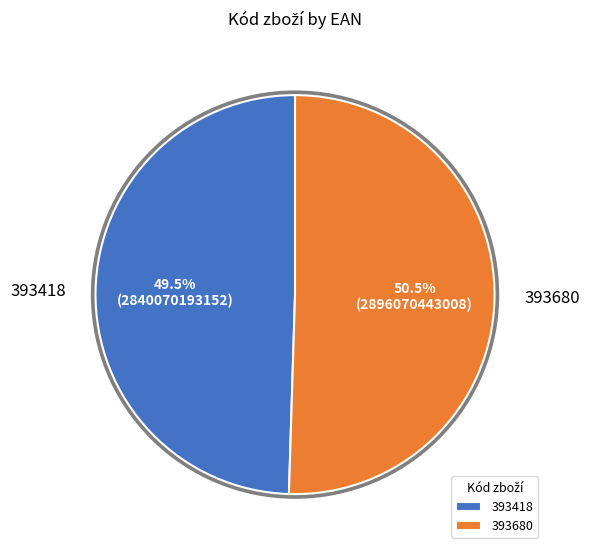

Is there a majority slice in this chart?

Yes